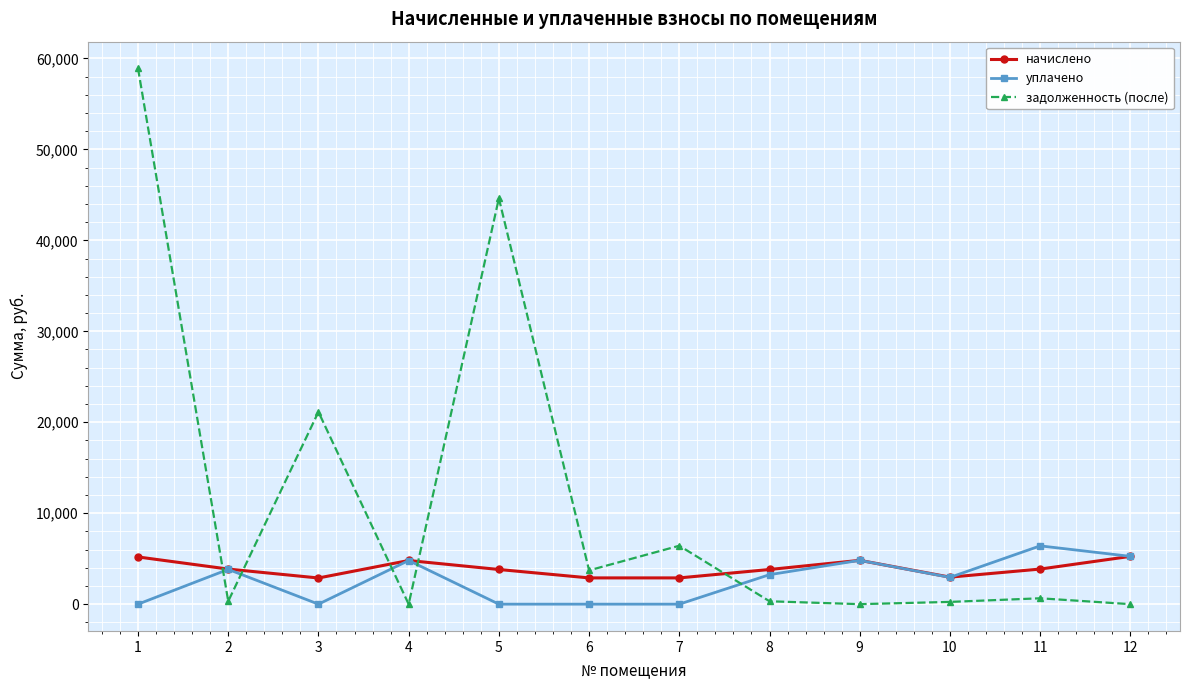

How many lines are shown in the chart?

3